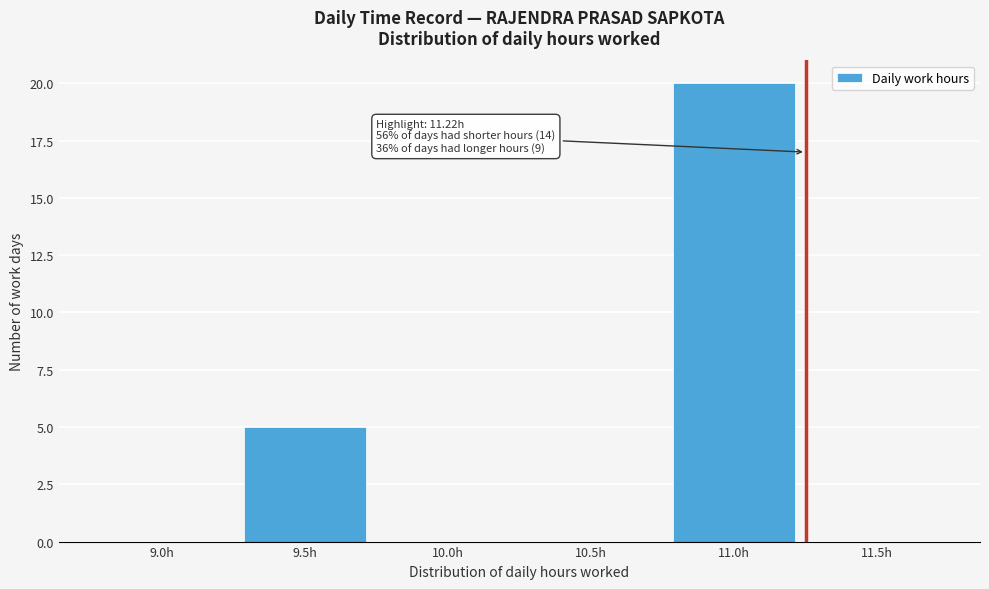

Reading right to left, list all the values displayed in this chart.

11.5h=0	11.0h=20	10.5h=0	10.0h=0	9.5h=5	9.0h=0